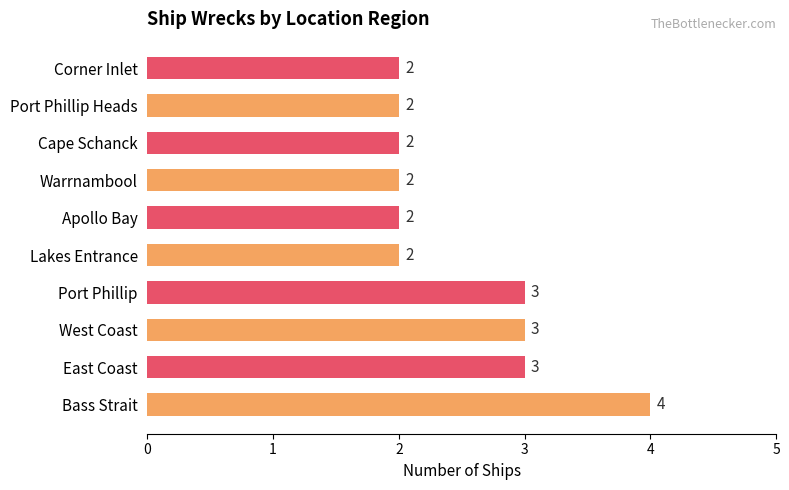

Which has a higher value, Lakes Entrance or Bass Strait?

Bass Strait